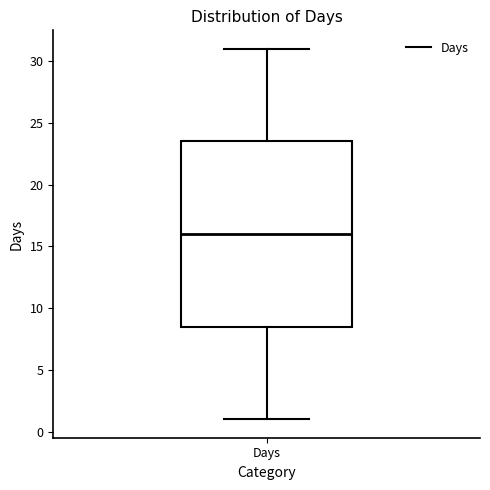

Where does the lower whisker of the box for Days end on the y-axis? The values are not printed on the chart, so give them approximately, as read against the axis.

1.0